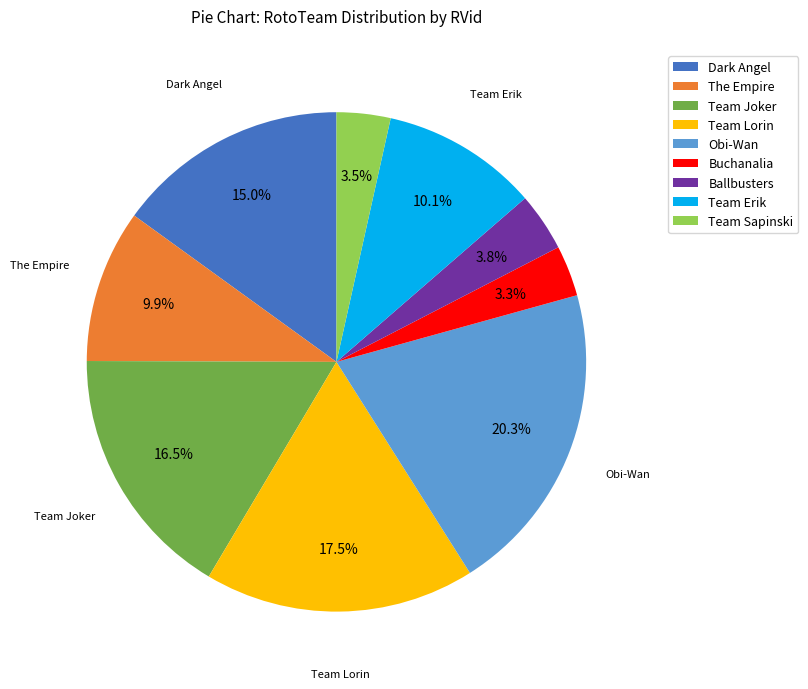

Does any single category account for the majority?

No